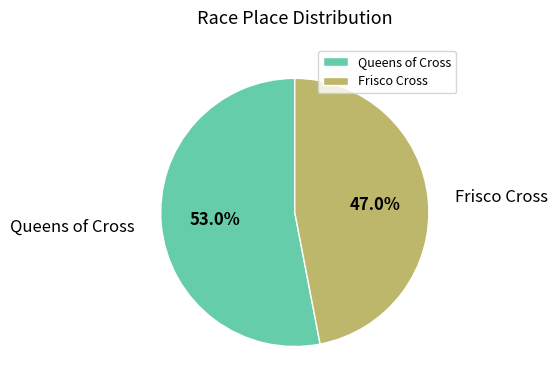

True or false: Frisco Cross accounts for 47% of the total.

True